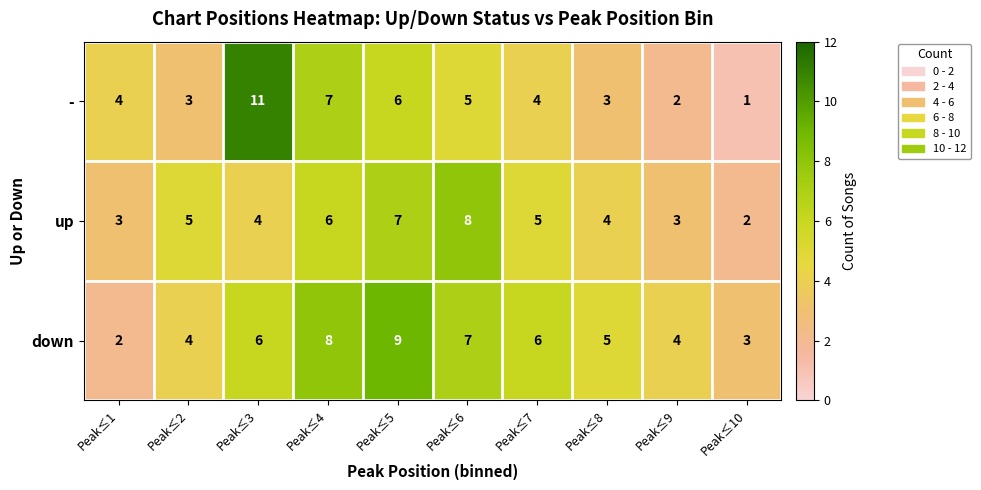

Read the - value at Peak≤1, to the nearest 5.

5